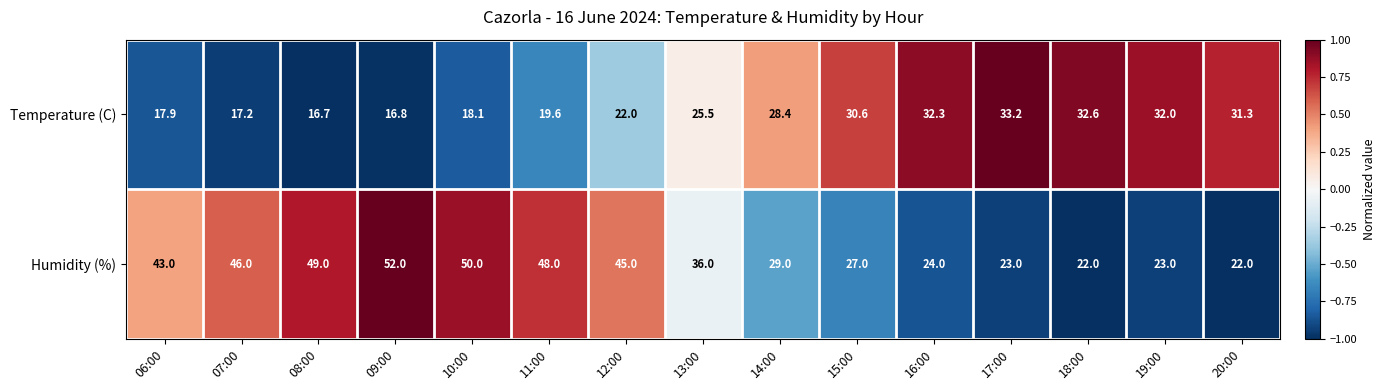

Which series has the widest spread of values?

Humidity (%)